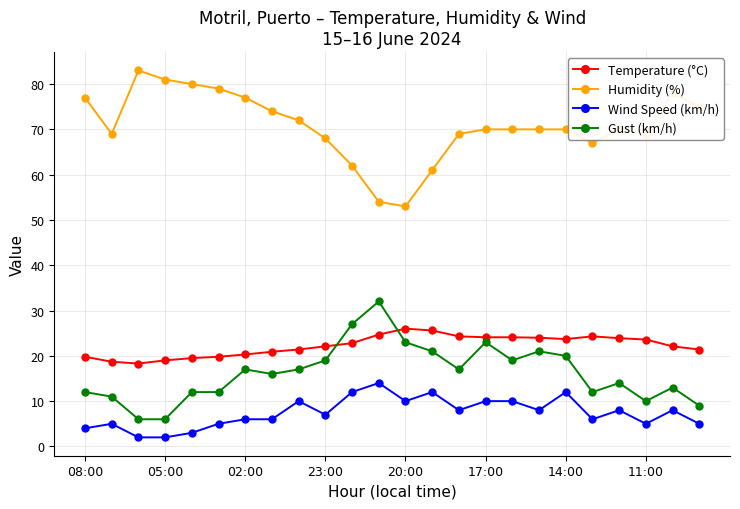

Rank the series by their maximum value, from highest to lowest.

Humidity (%), Gust (km/h), Temperature (°C), Wind Speed (km/h)